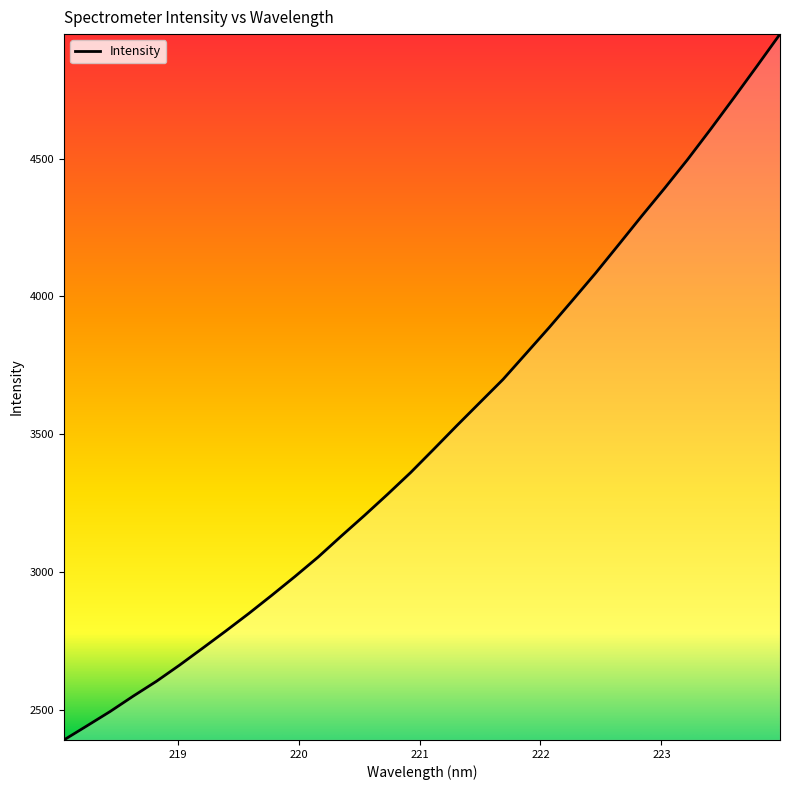

What is the greatest value displayed?

4952.5